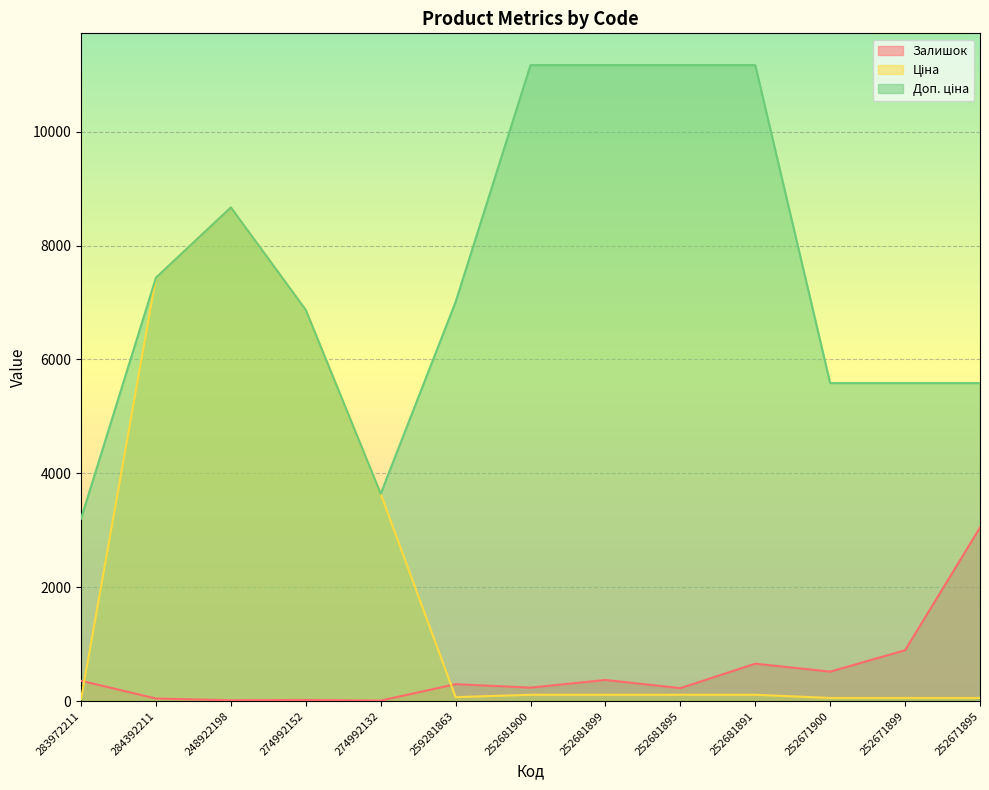

How many lines are shown in the chart?

3